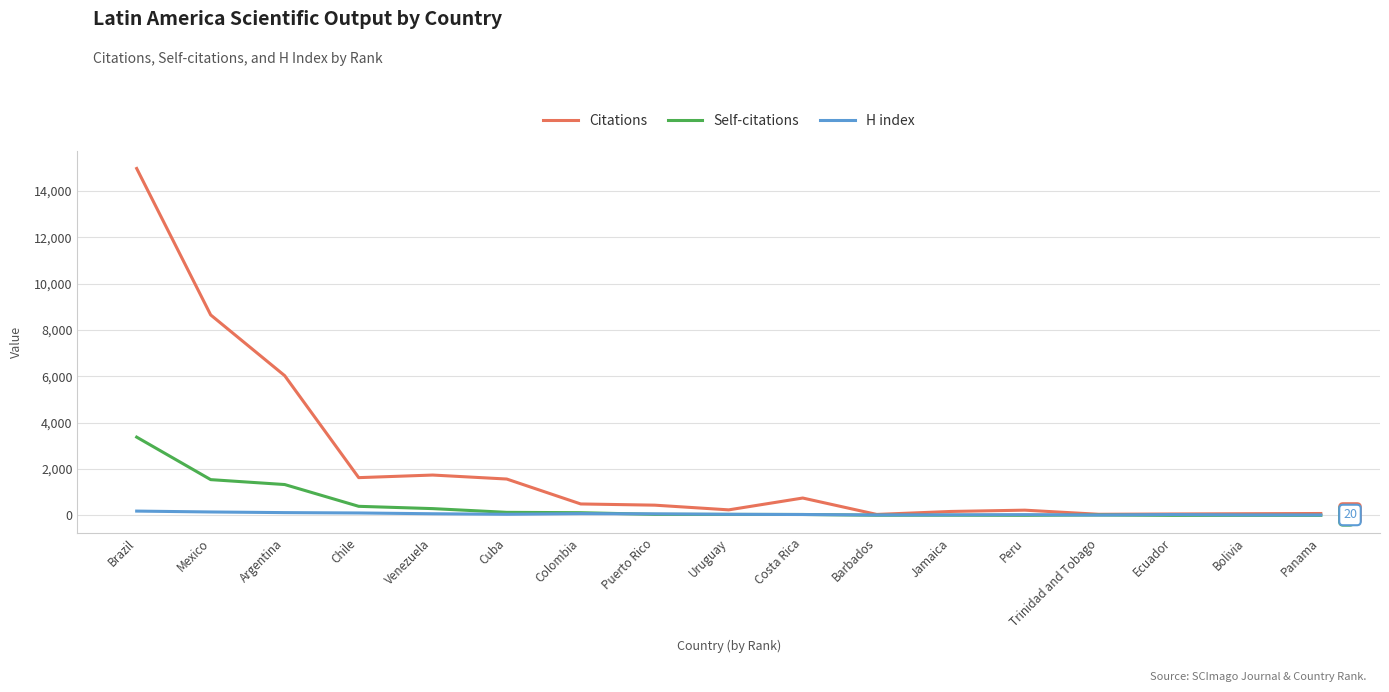

Is it true that Citations equals 11319 at Mexico?

False